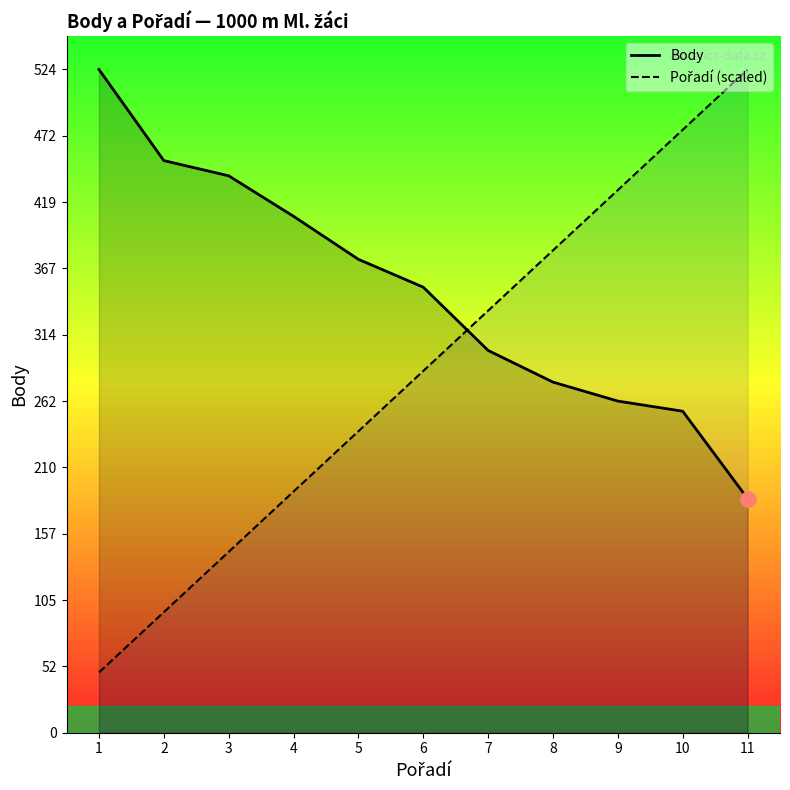

What are all the series names shown in the legend?

Body, Pořadí (scaled)